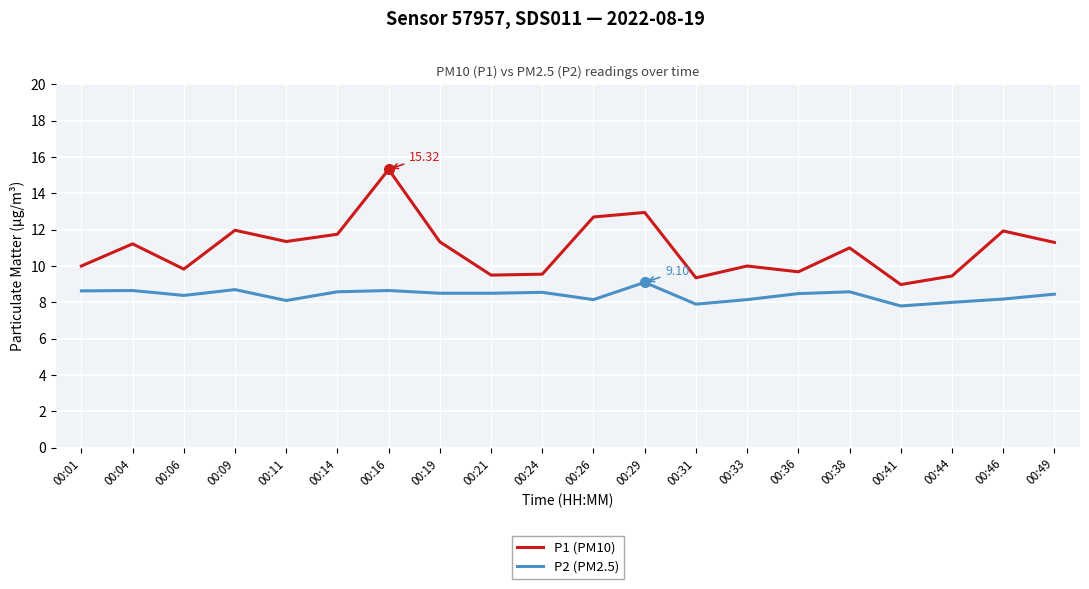

Is it true that P1 (PM10) equals 12.0 at 00:41?

False